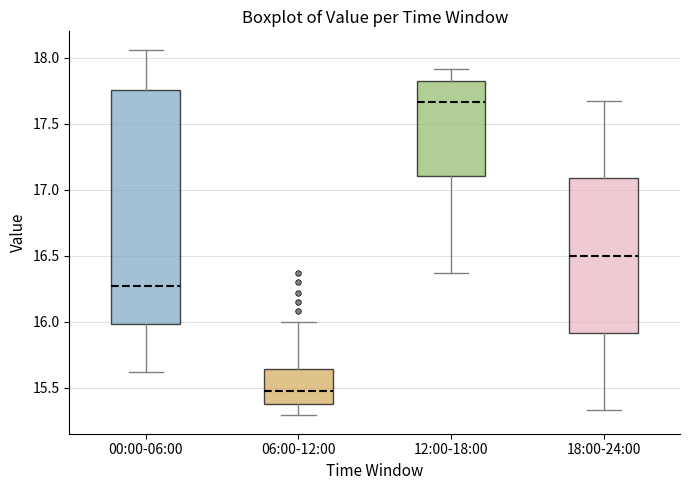

Where is the lower edge of the box for 06:00-12:00 on the y-axis? The values are not printed on the chart, so give them approximately, as read against the axis.

15.40